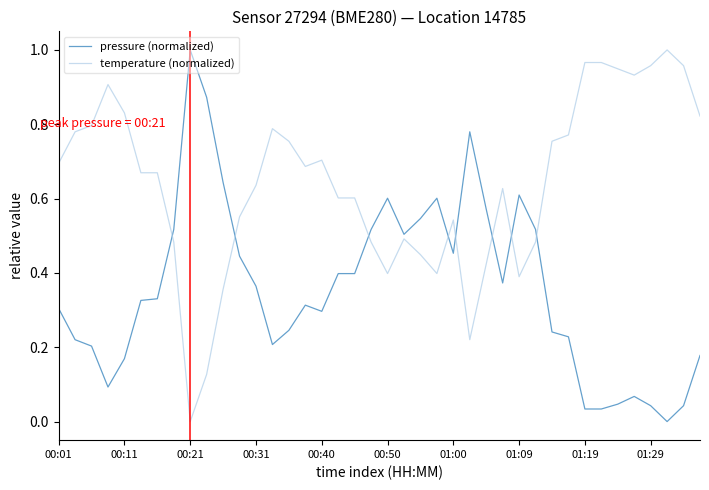

Rank the series by their average value, from lowest to highest.

pressure (normalized), temperature (normalized)